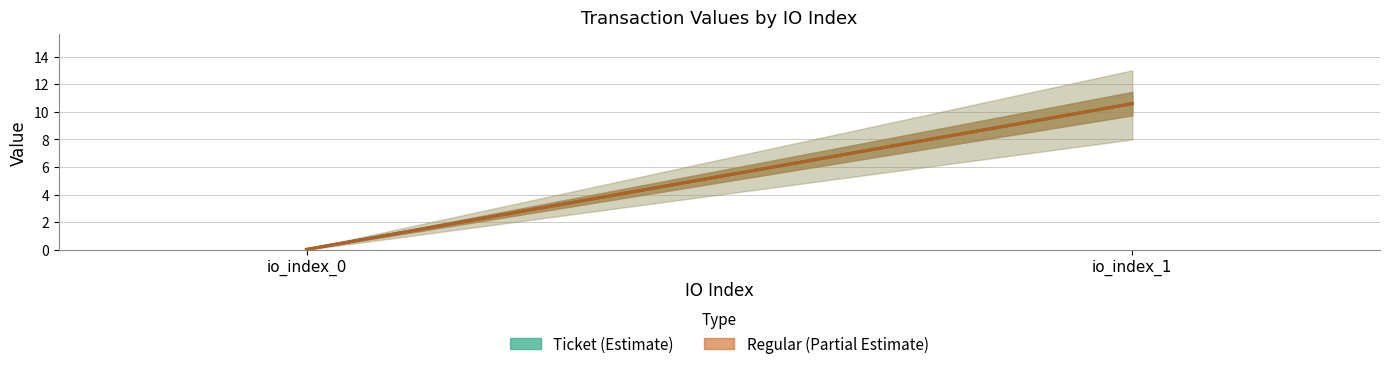

How many lines are shown in the chart?

2